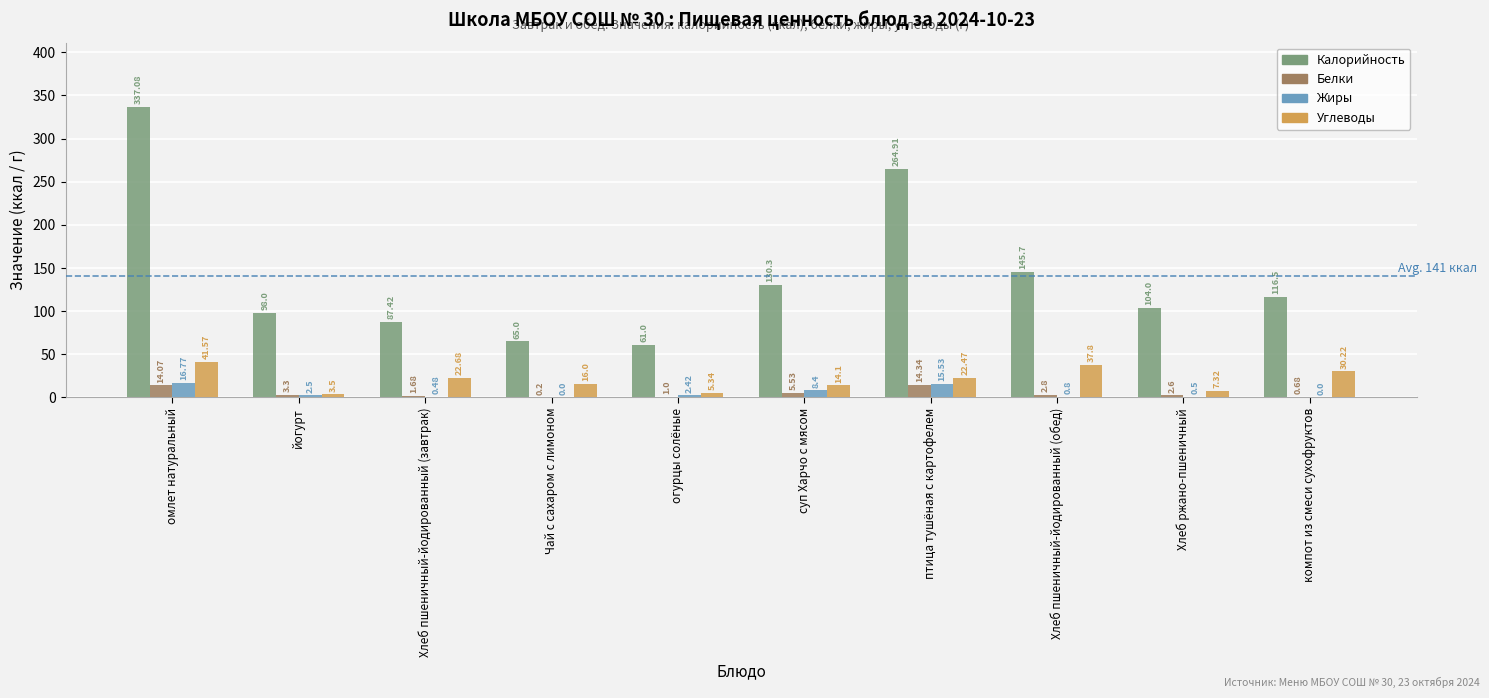

Between йогурт and Хлеб ржано-пшеничный, which series saw the biggest shift?

Калорийность